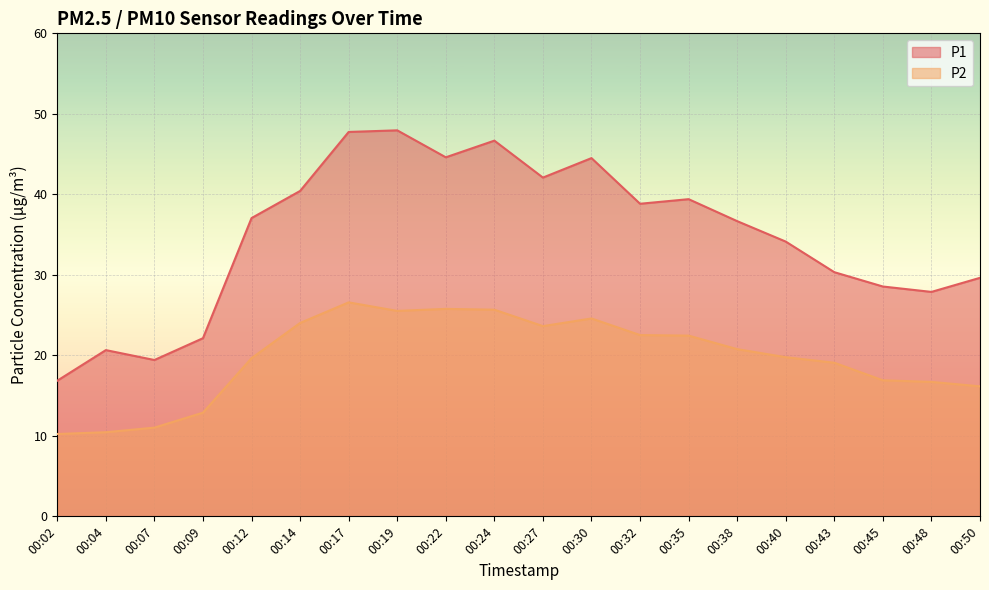

Which series has the largest total across all categories?

P1